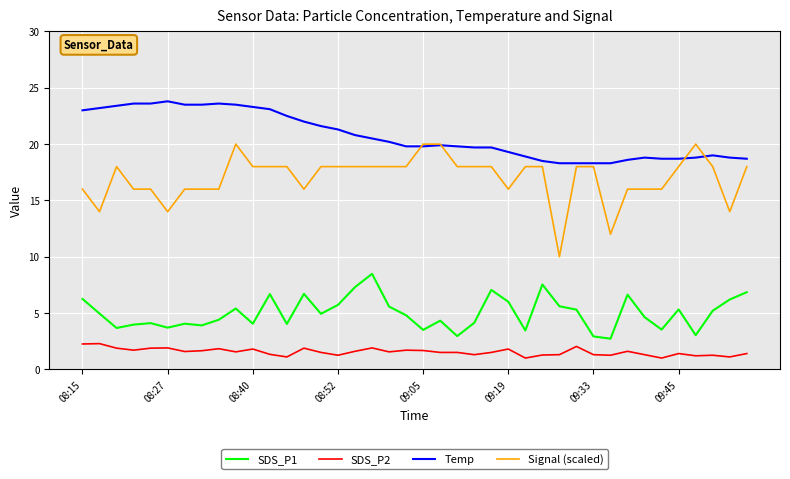

Is this an area chart (filled region under the line)?

No